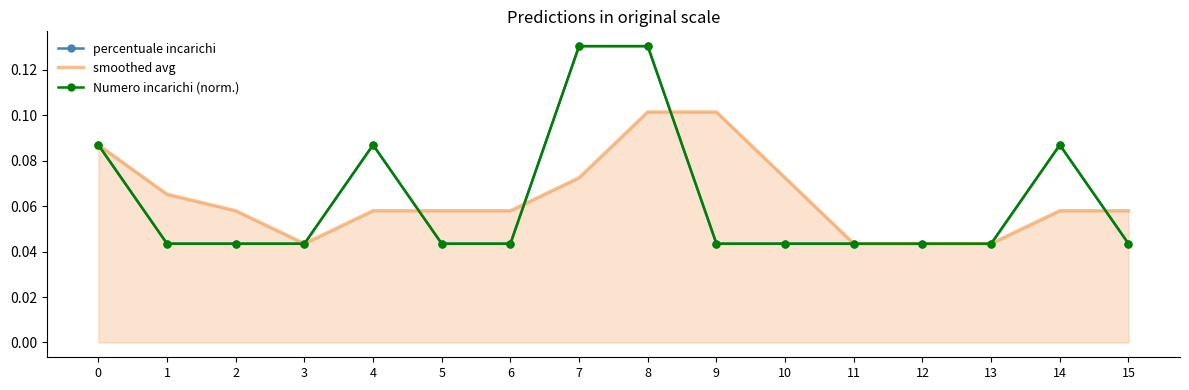

What value does the smoothed avg series have at 0?

0.1